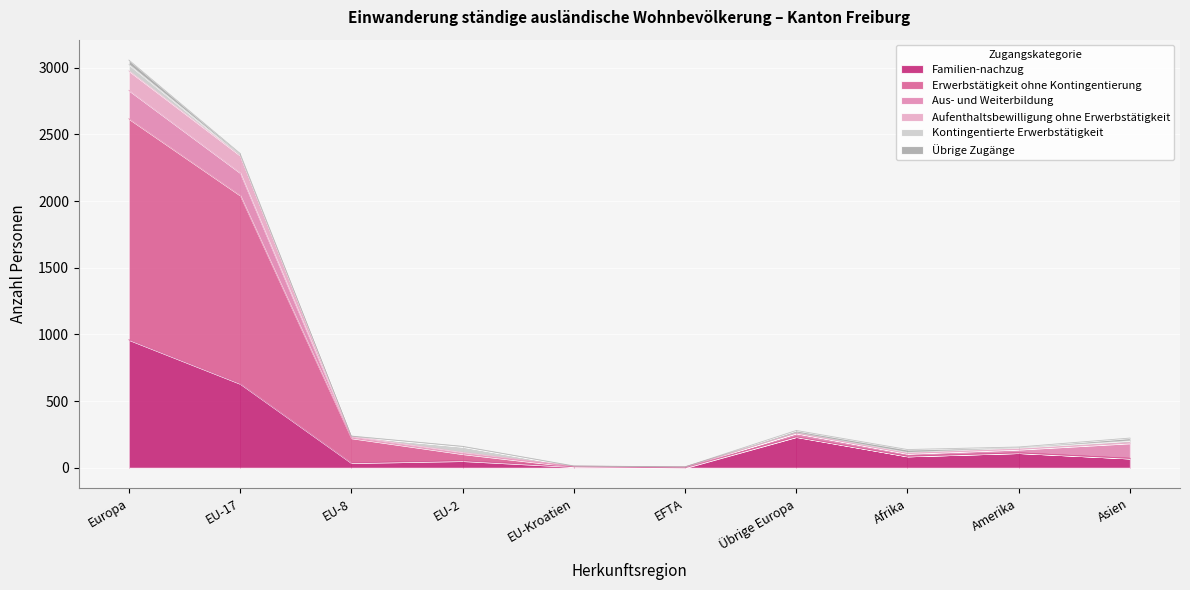

At which label does Erwerbstätigkeit ohne Kontingentierung reach its minimum?

EFTA